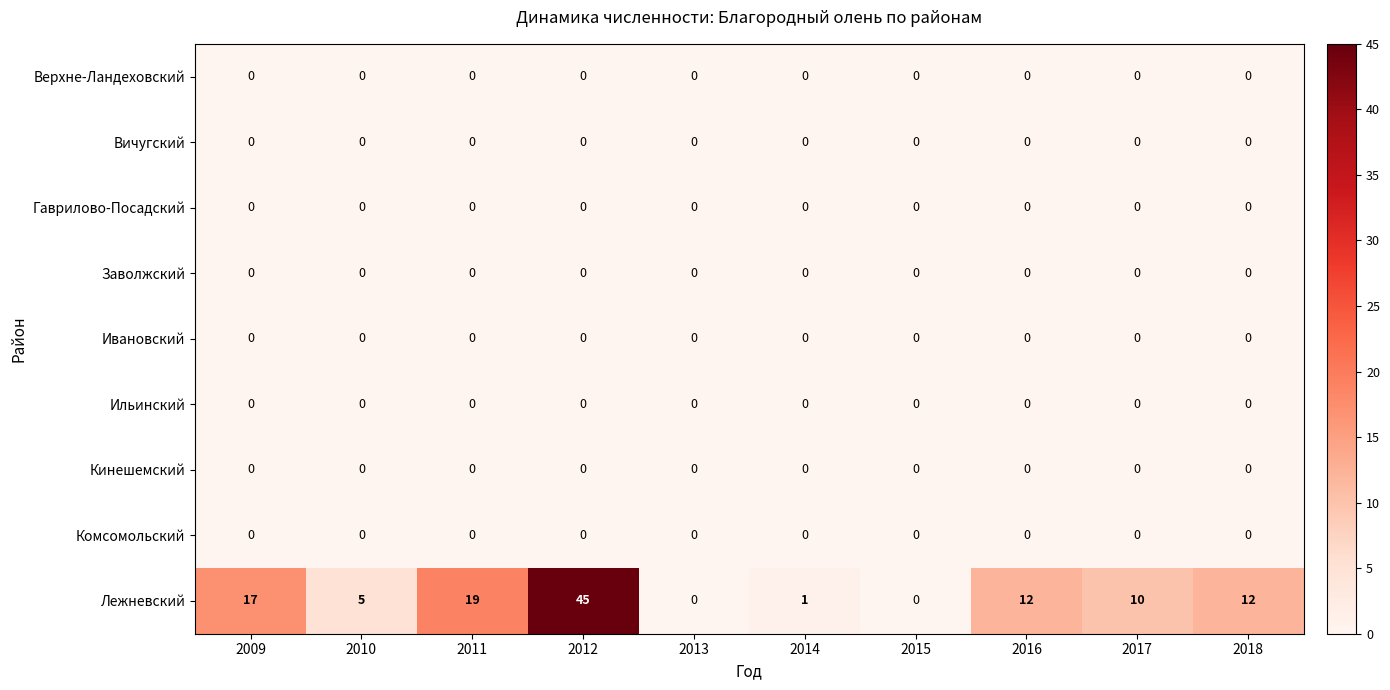

At how many categories does at least one series exceed 13?

3